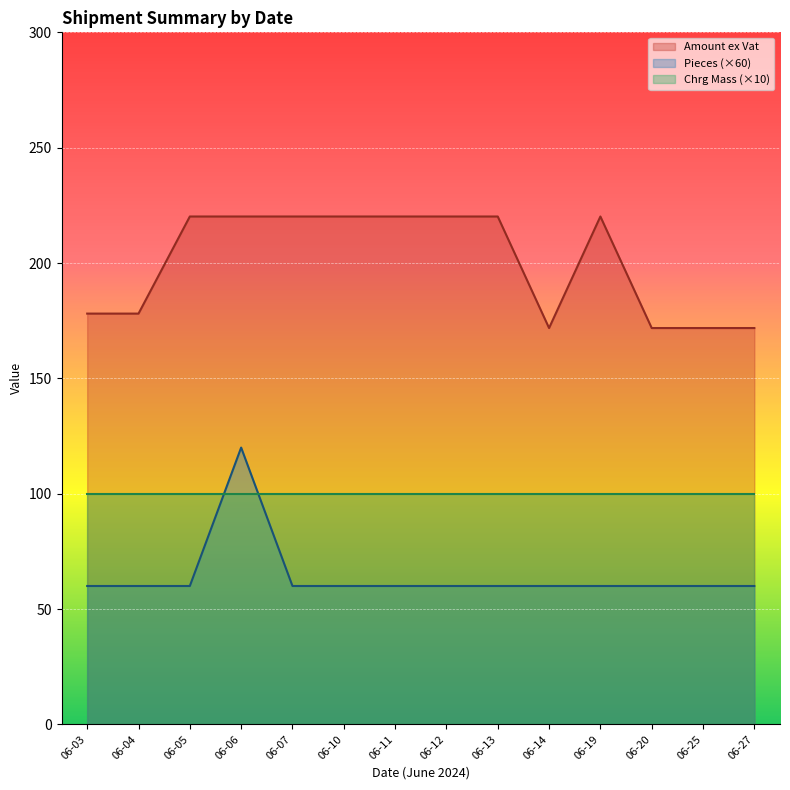

How many categories are shown in the chart?

14